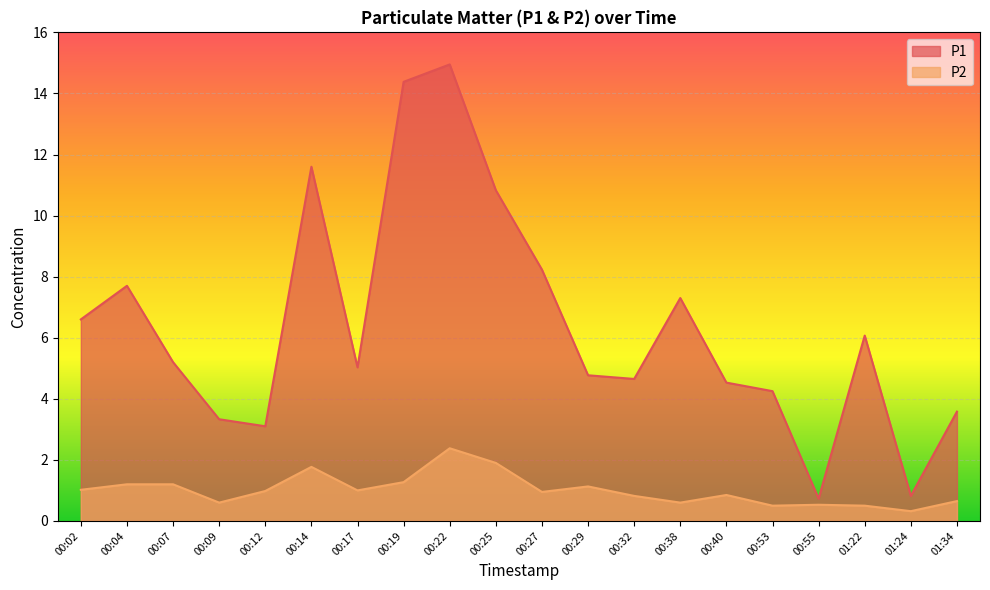

Rank the series at 00:17 from lowest to highest value.

P2, P1